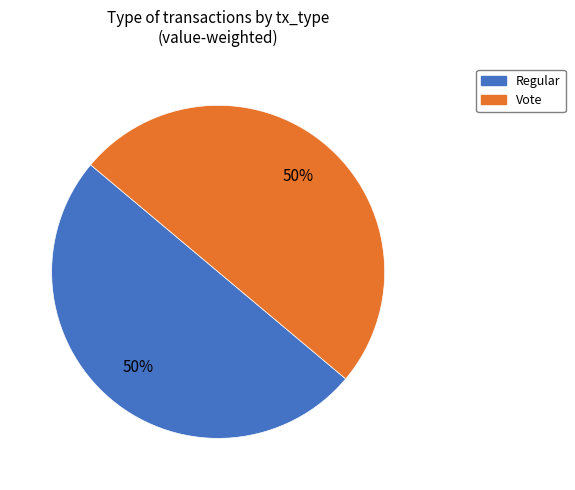

How many segments does this pie chart have?

2